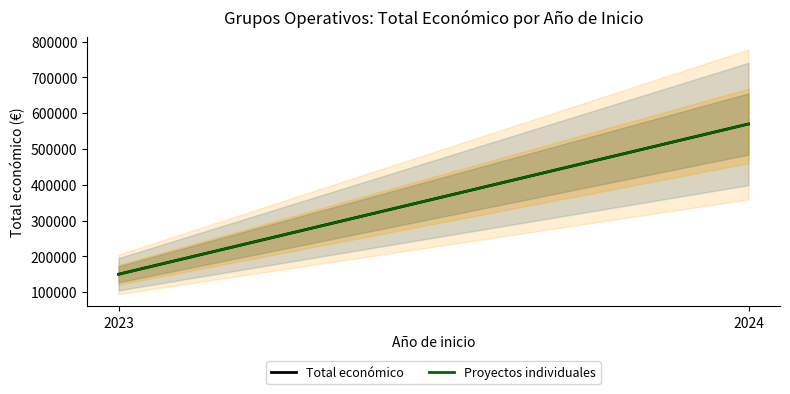

Does the chart have visible grid lines?

No